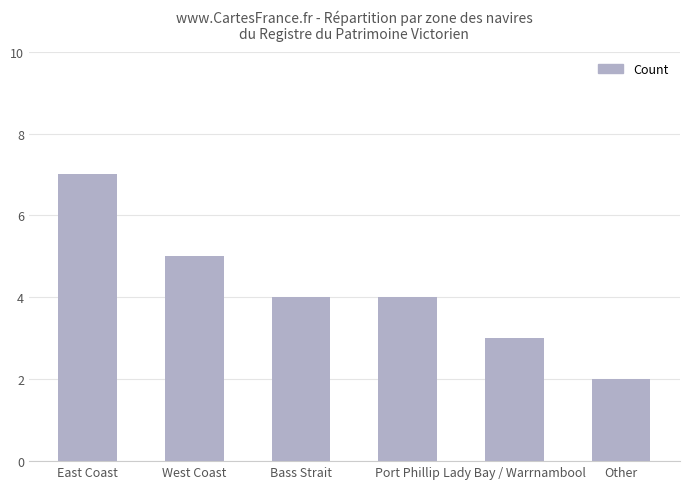

Reading left to right, transcribe all the data shown in this chart.

East Coast=7	West Coast=5	Bass Strait=4	Port Phillip=4	Lady Bay / Warrnambool=3	Other=2